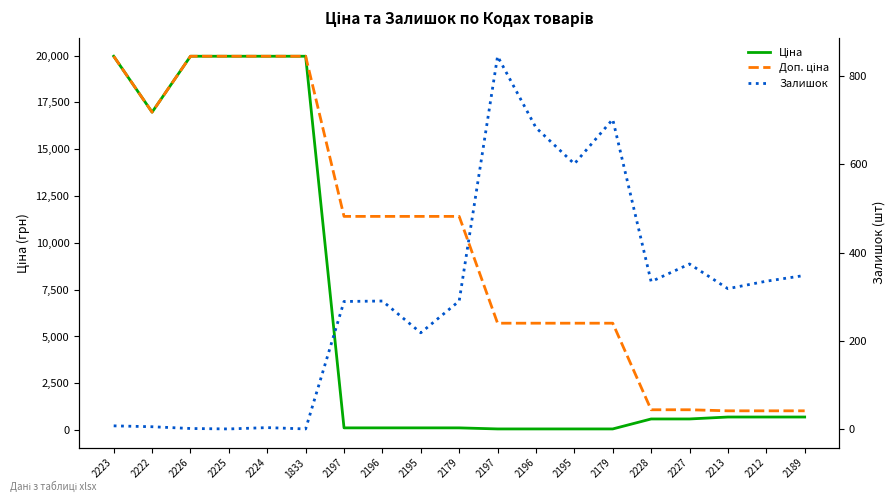

How many data points in Ціна are above 589?

11